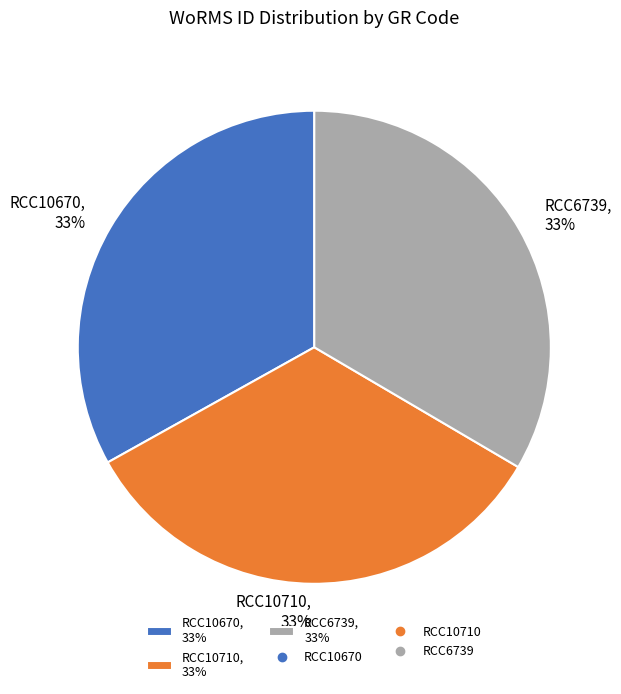

Does RCC6739 account for over 50% of the chart?

No